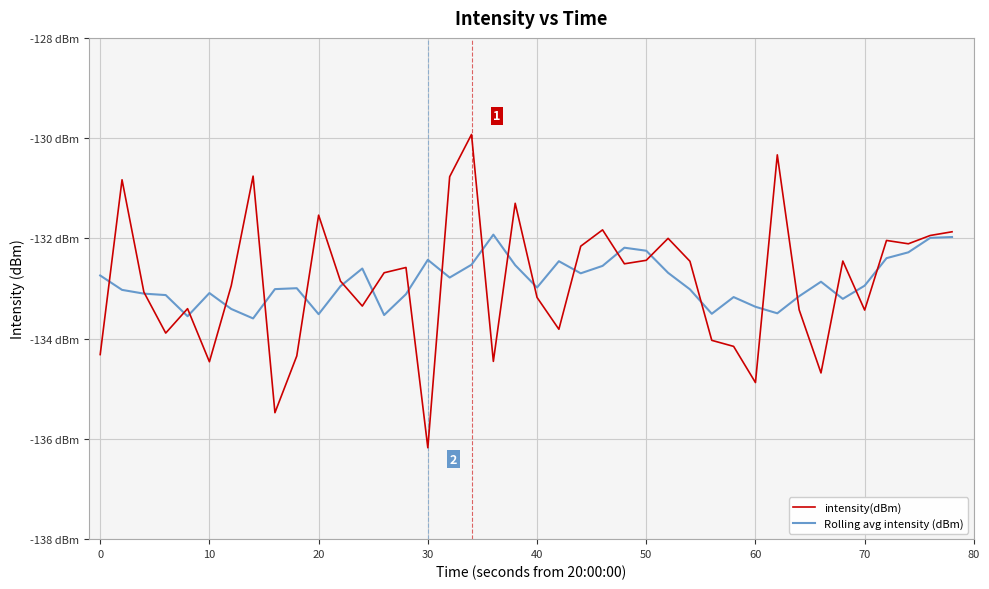

What are all the series names shown in the legend?

intensity(dBm), Rolling avg intensity (dBm)